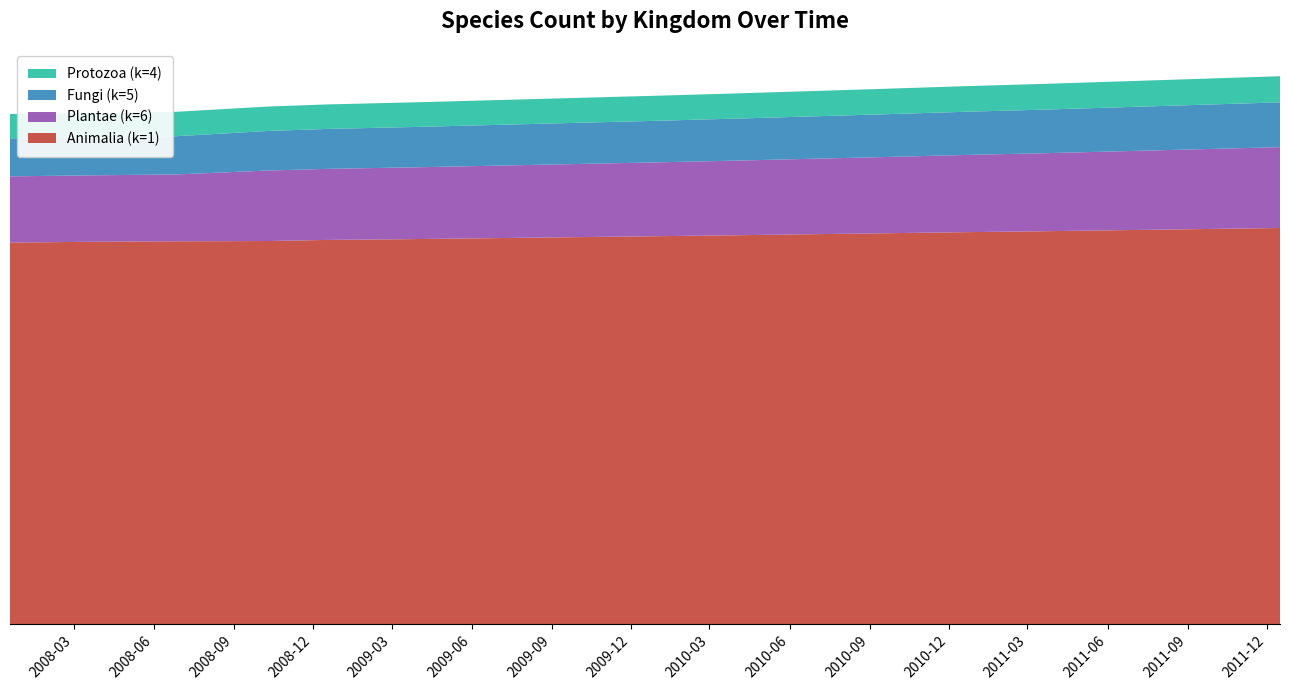

Reading left to right, what are all the values shown in this chart?

Animalia (k=1): 0=28180	1=28249	2=28277	3=28298	4=28378	5=28440	6=28510	7=28580	8=28650	9=28720	10=28800	11=28870	12=28950	13=29020	14=29100	15=29180	16=29260
Plantae (k=6): 0=4895	1=4908	2=4938	3=5206	4=5250	5=5300	6=5350	7=5400	8=5450	9=5510	10=5570	11=5630	12=5700	13=5760	14=5830	15=5900	16=5970
Fungi (k=5): 0=2803	1=2802	2=2825	3=2923	4=2950	5=2980	6=3010	7=3040	8=3070	9=3100	10=3130	11=3160	12=3190	13=3220	14=3250	15=3280	16=3310
Protozoa (k=4): 0=1802	1=1800	2=1803	3=1804	4=1810	5=1820	6=1830	7=1840	8=1850	9=1860	10=1870	11=1880	12=1890	13=1900	14=1910	15=1920	16=1930